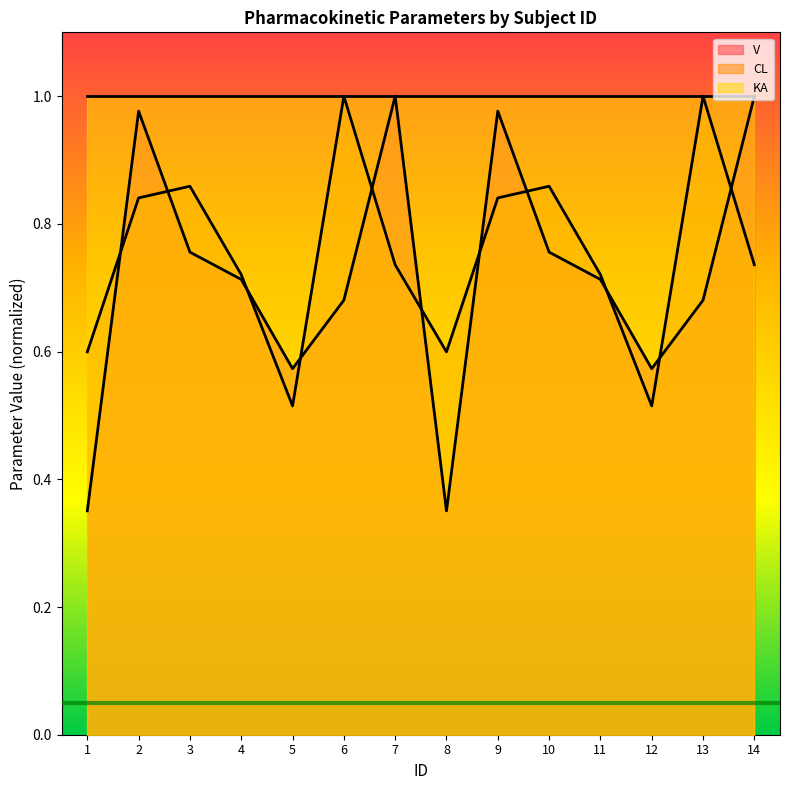

List the labels in order of V value, largest first.

7, 14, 2, 9, 3, 10, 4, 11, 6, 13, 5, 12, 1, 8